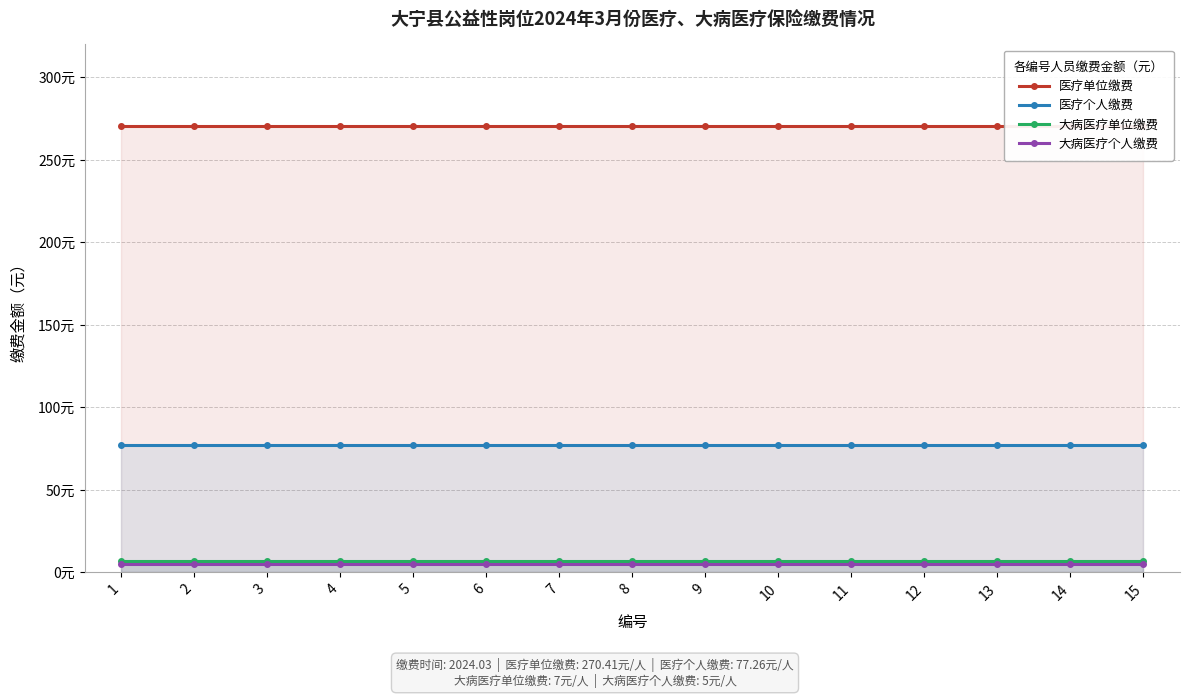

Which series has the largest total across all categories?

医疗单位缴费